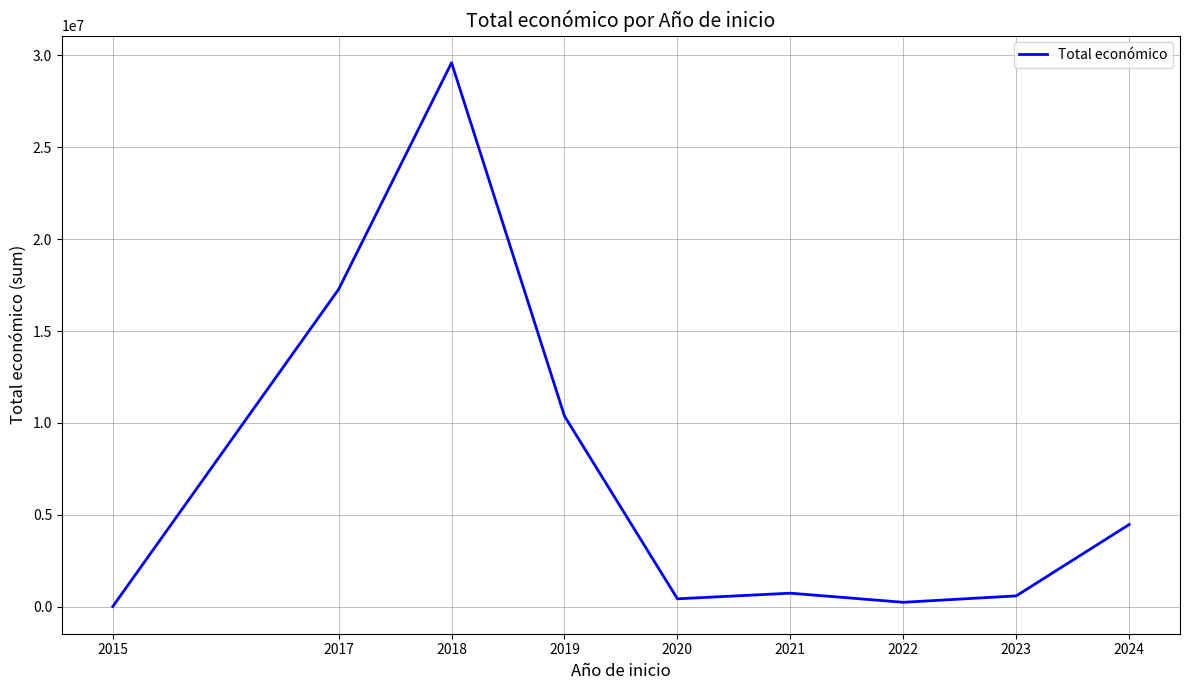

What is the approximate value at 2015, to the nearest 100?

20000